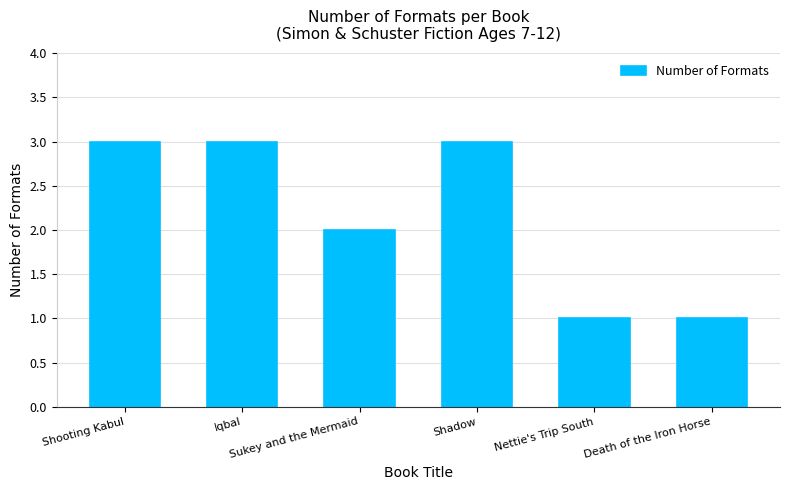

What is the difference between the values at Iqbal and Death of the Iron Horse?

2